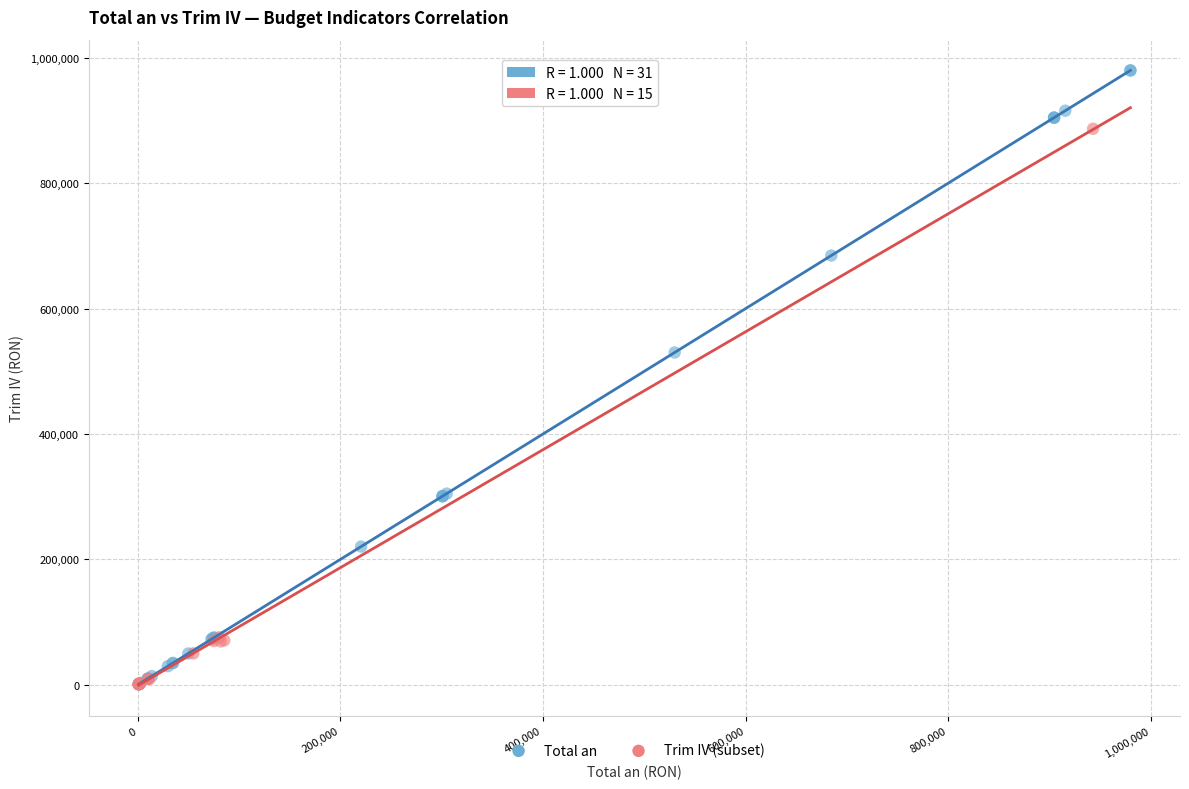

Which series has the largest Y range (max minus min)?

Total an